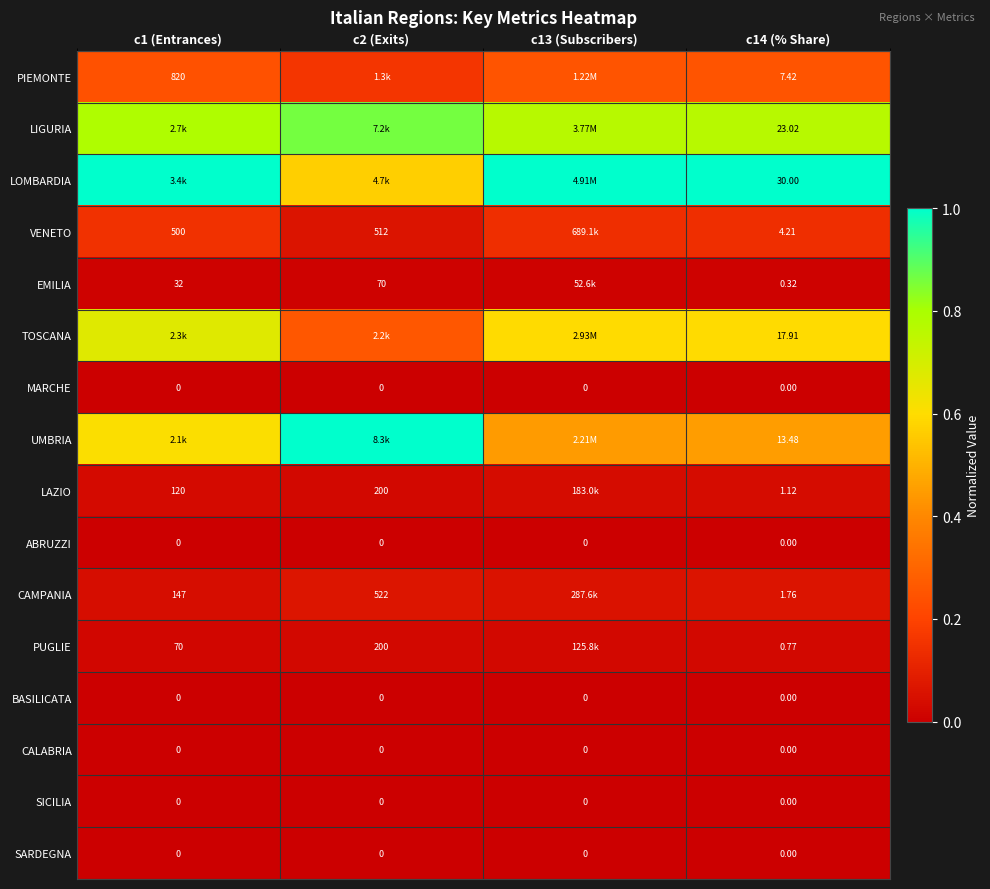

How many series are shown in this chart?

16